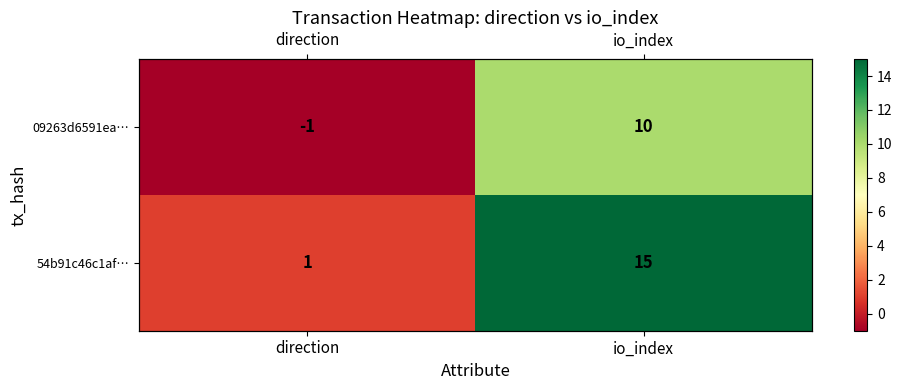

Between direction and io_index, which series saw the biggest shift?

54b91c46c1af…